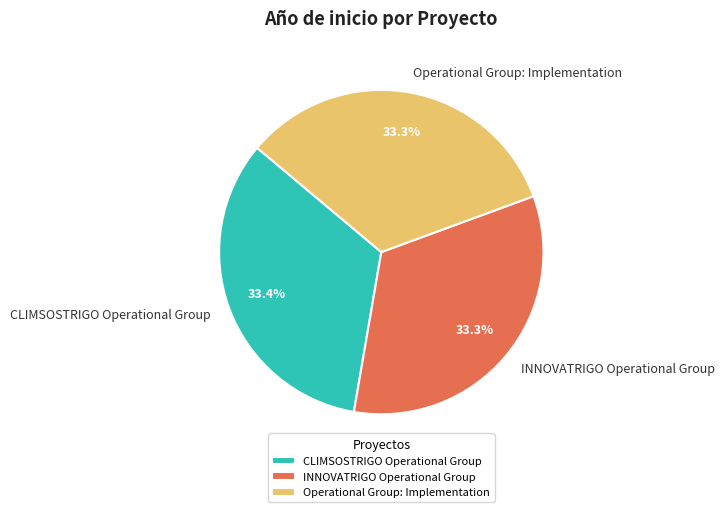

To the nearest percent, what is the combined percentage of INNOVATRIGO Operational Group and Operational Group: Implementation?

67%